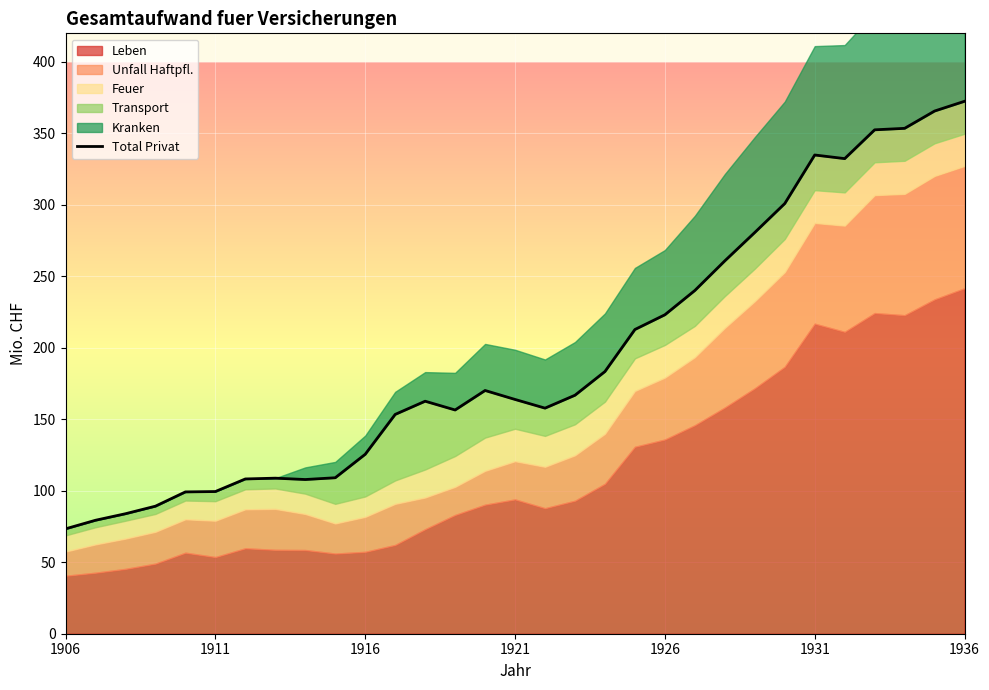

What is the value of the 7th point from the left?

108.3